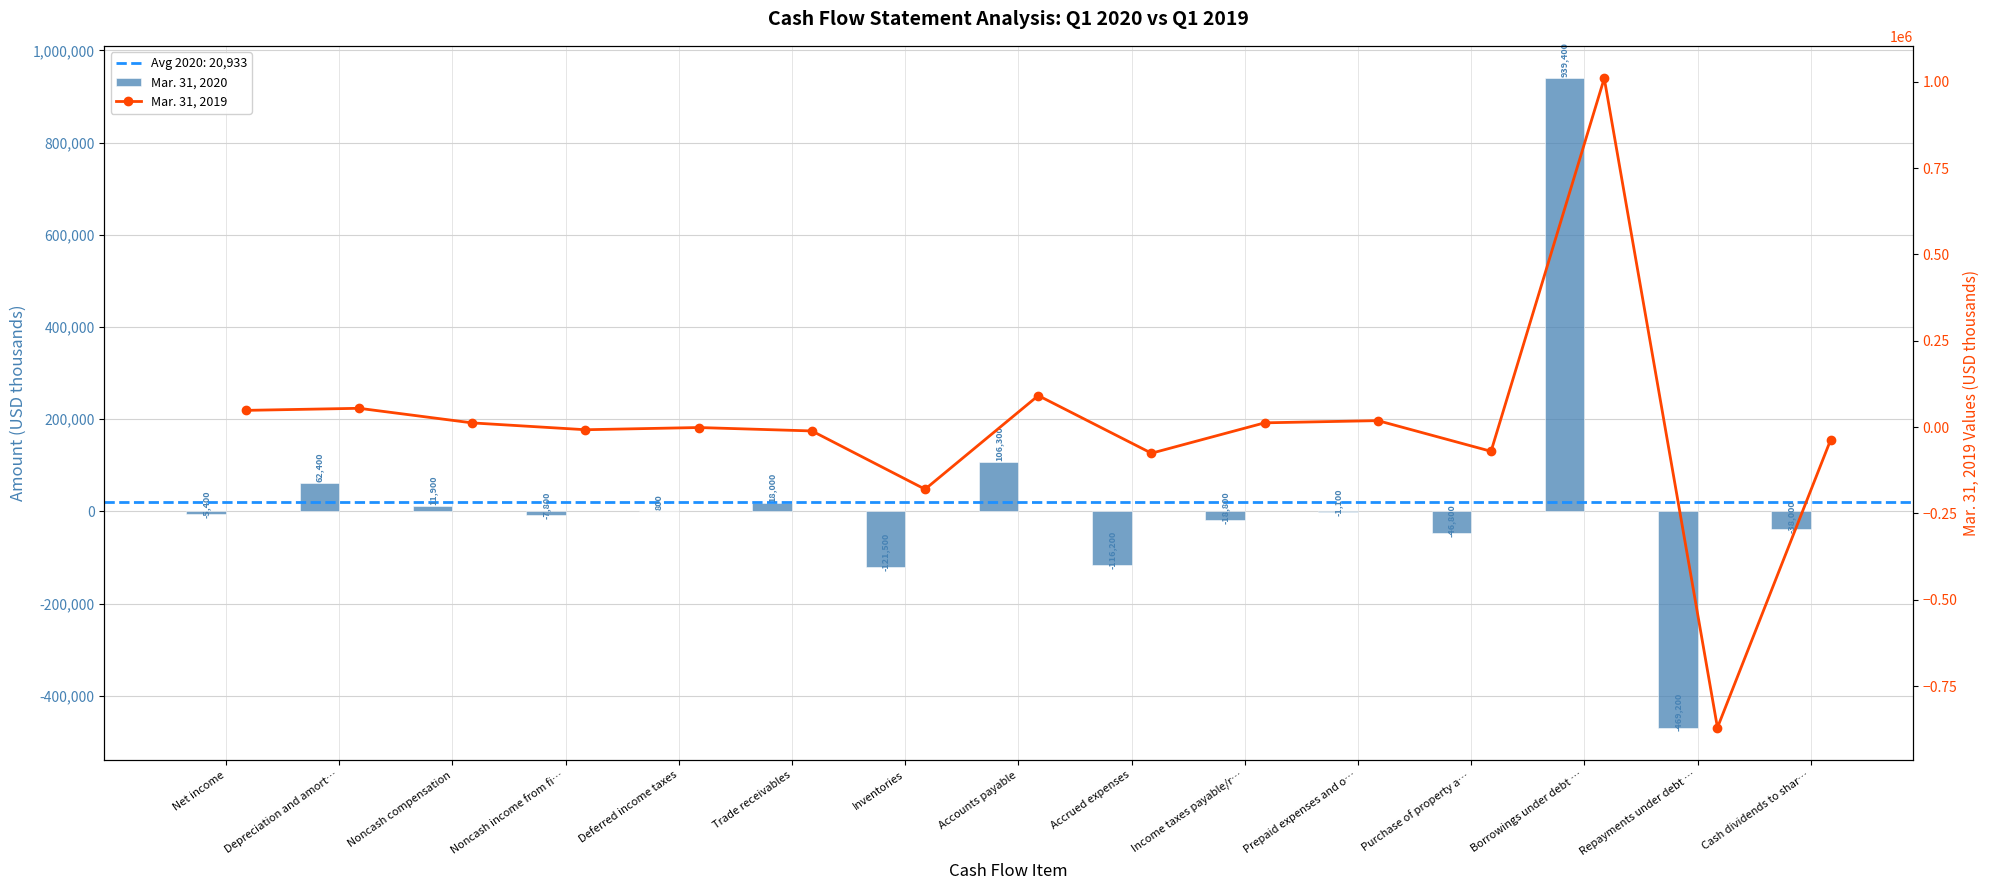

Between Inventories and Accounts payable, which is larger?

Accounts payable